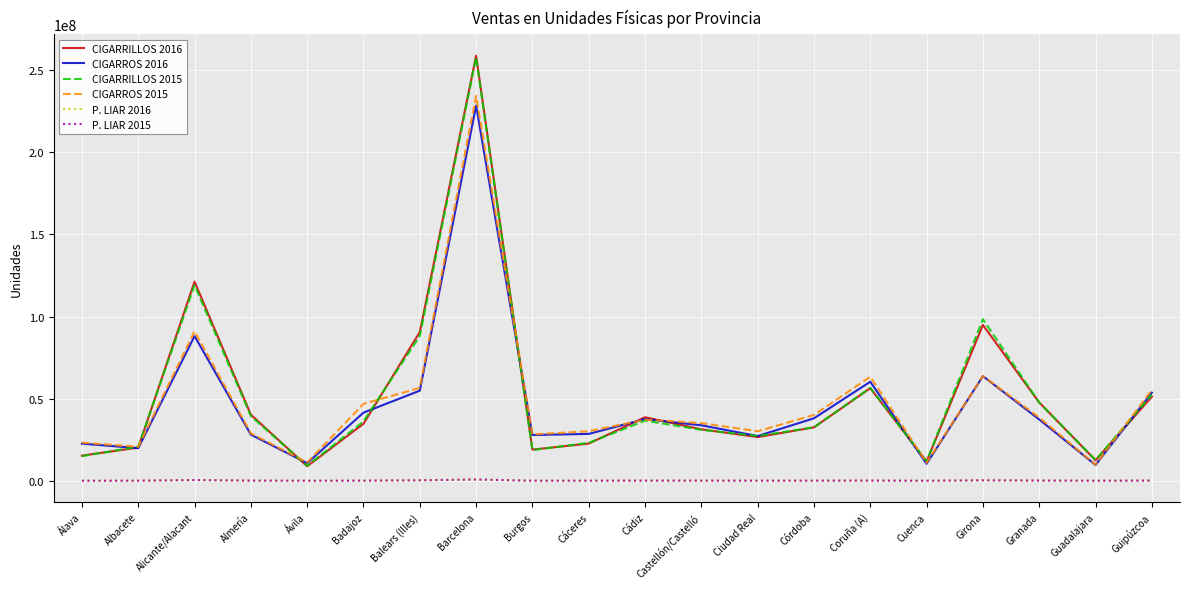

What is the average value of the P. LIAR 2015 series?

149790.9